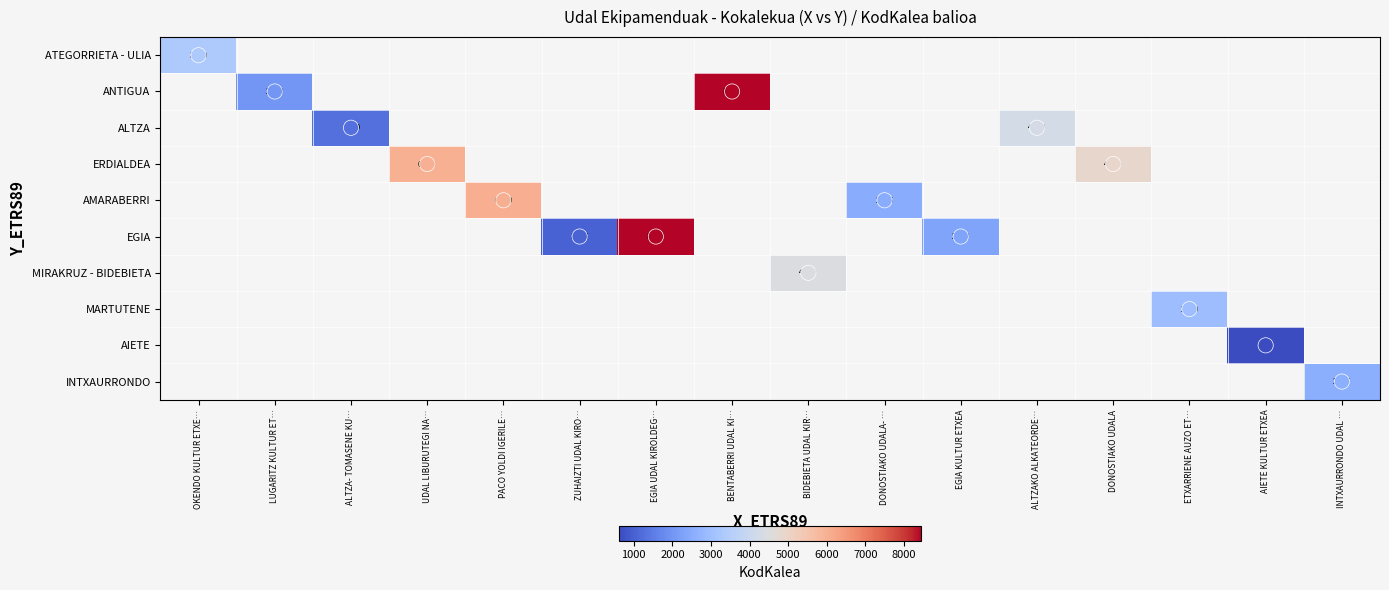

What is the maximum value shown in the chart?

8450.0